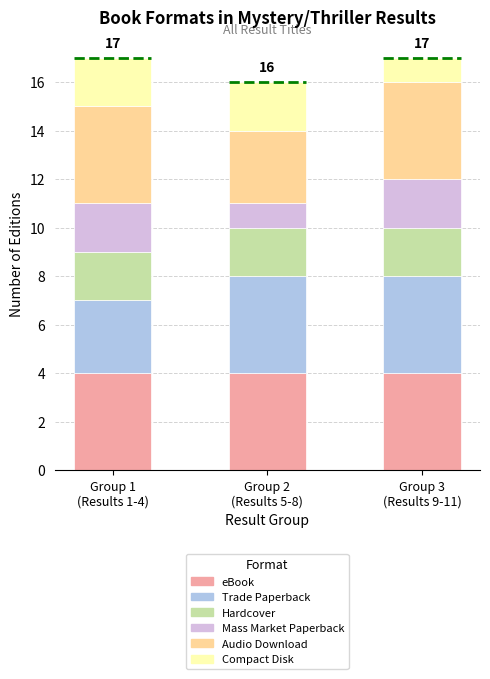

What is the average value of the eBook series?

4